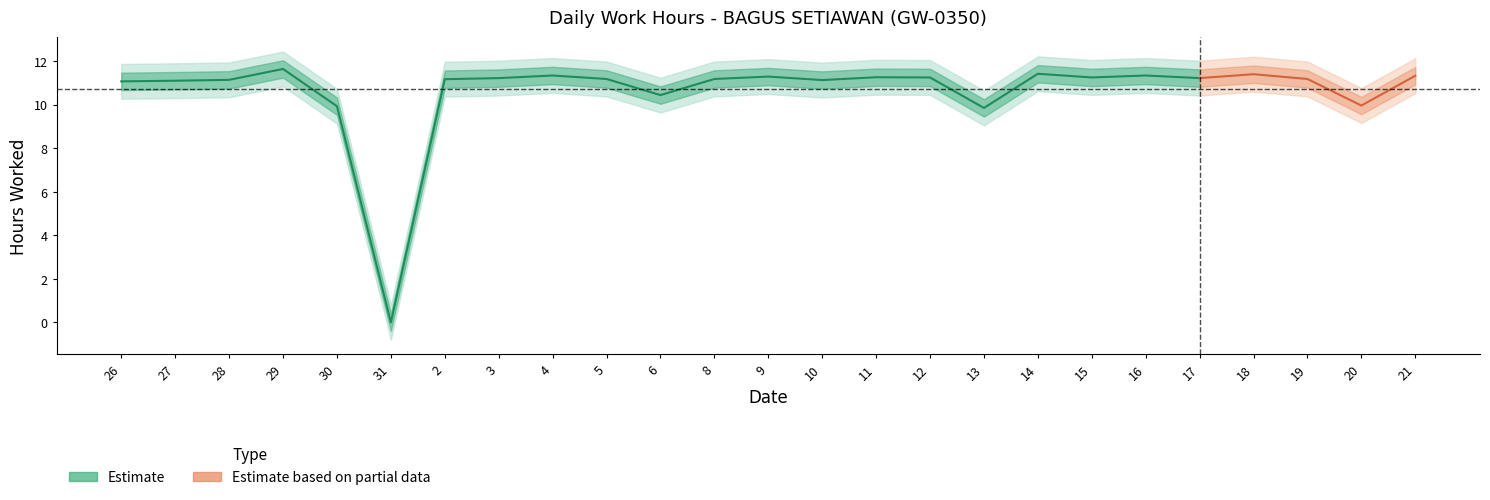

Where is the first local maximum?

29